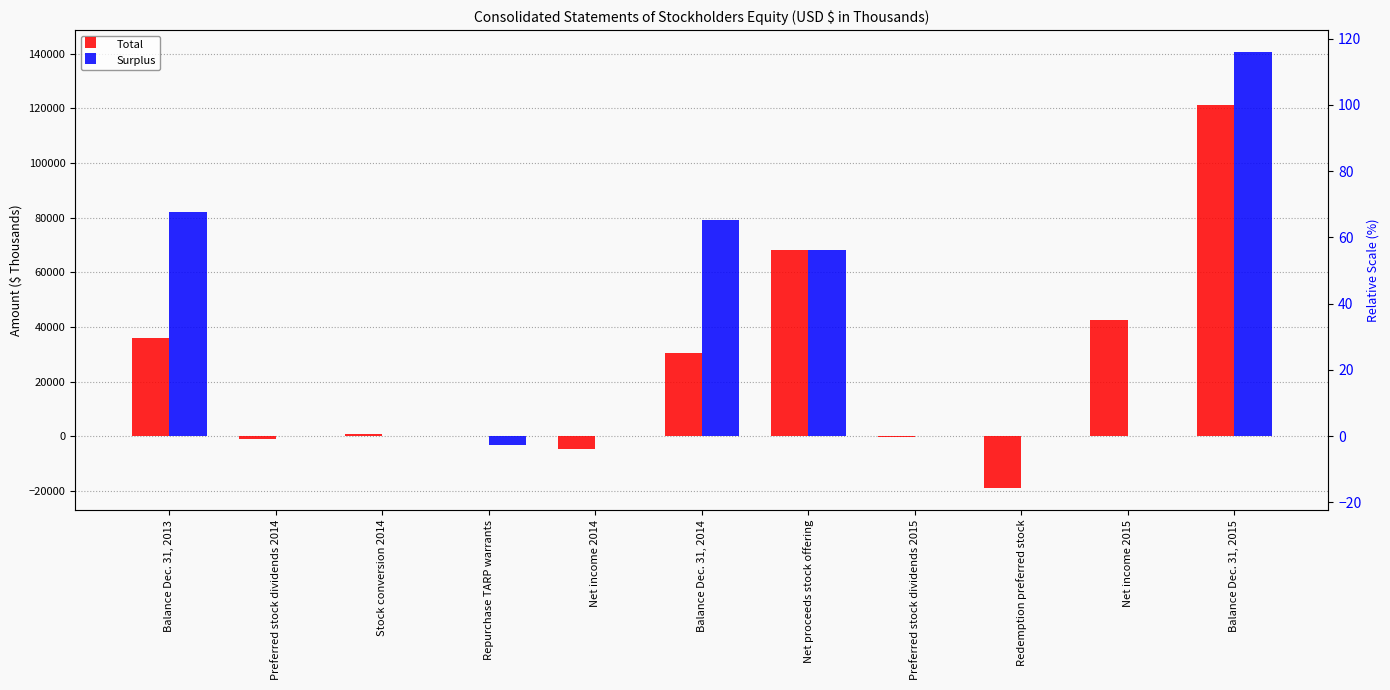

At how many categories does at least one series exceed 166?

6